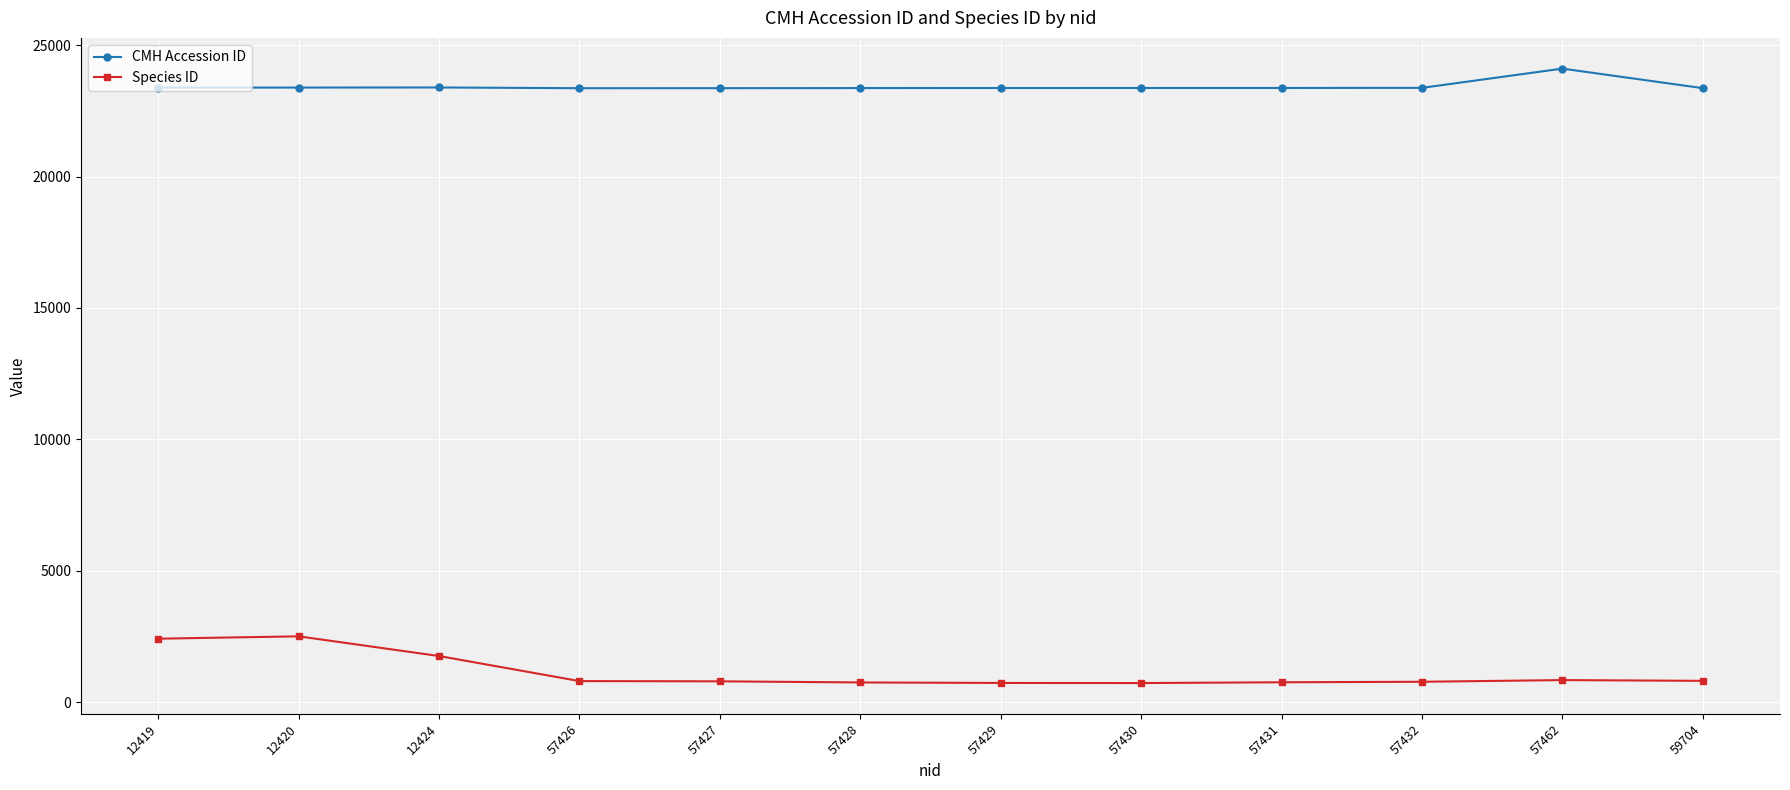

What is the value of the Species ID point at the 5th from the left?

802